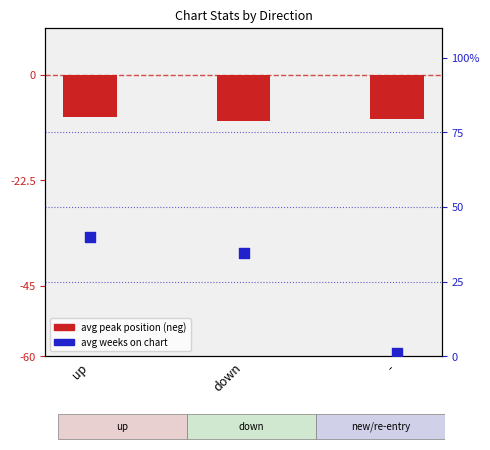

Which series has the widest spread of Y values?

avg weeks on chart